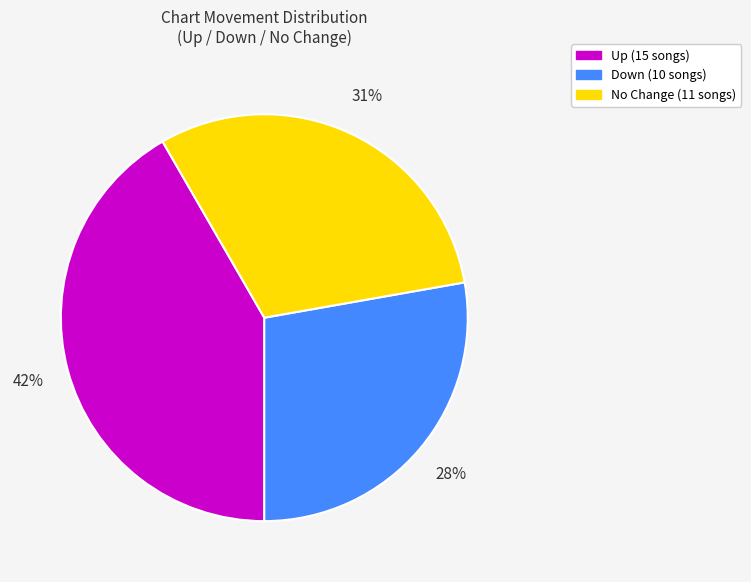

To the nearest percent, what is the difference between the largest and smallest slice percentages?

14%